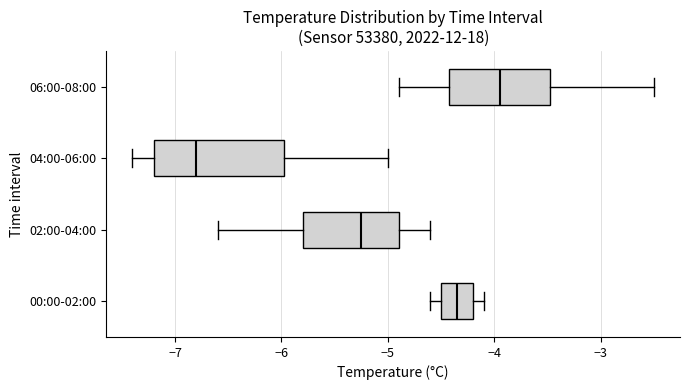

Where does the left whisker of the box for 06:00-08:00 end on the x-axis? The values are not printed on the chart, so give them approximately, as read against the axis.

-4.9